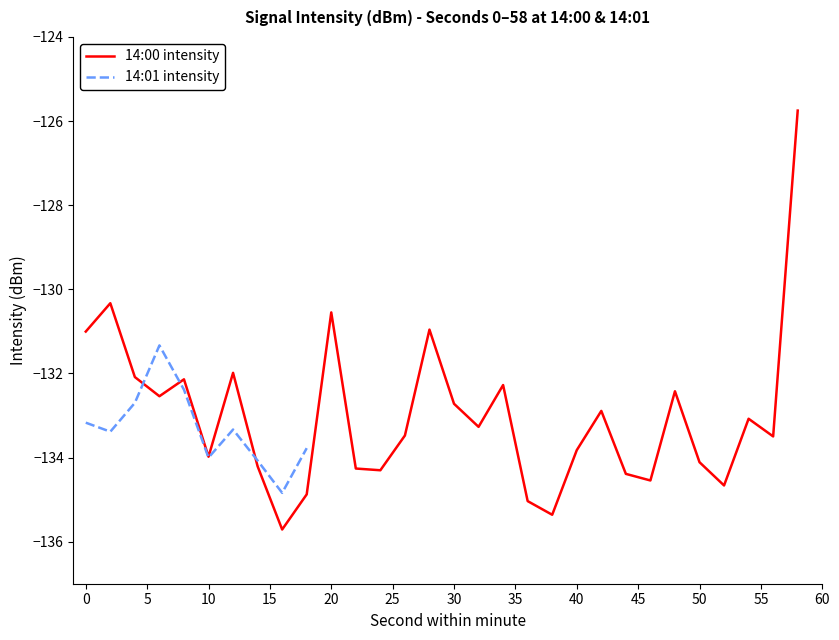

What is the value of the 6th point from the left?

-134.0